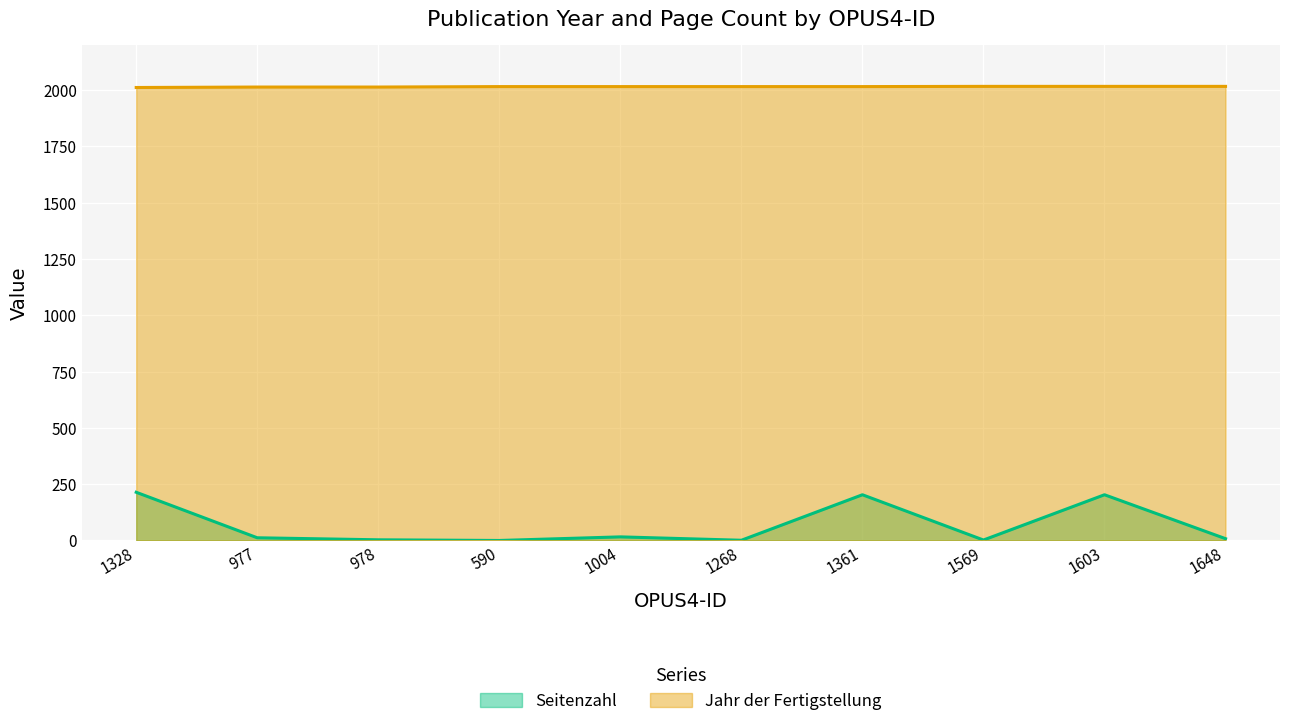

At which category is the sum across all series the highest?

1328